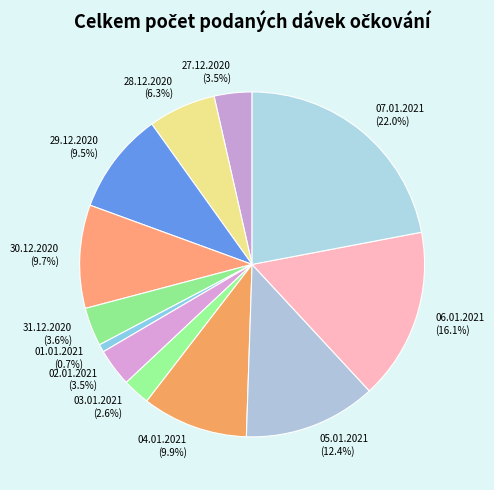

Combined, what portion of the pie is 30.12.2020 and 29.12.2020?

19.2%